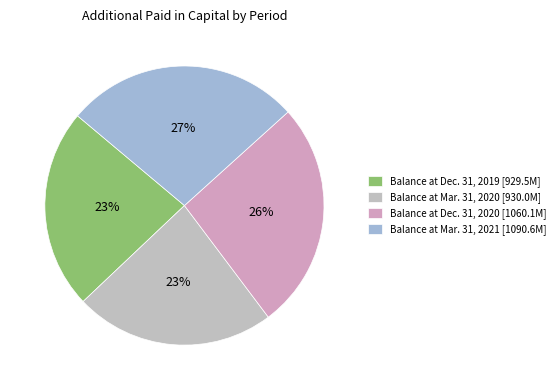

What is the smallest slice in the pie chart?

Balance at Dec. 31, 2019